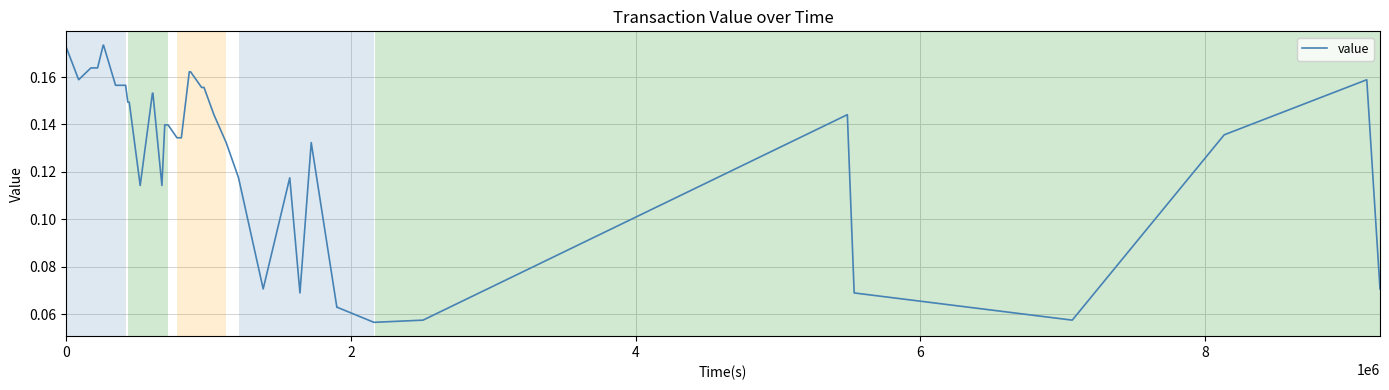

Is this an area chart (filled region under the line)?

No